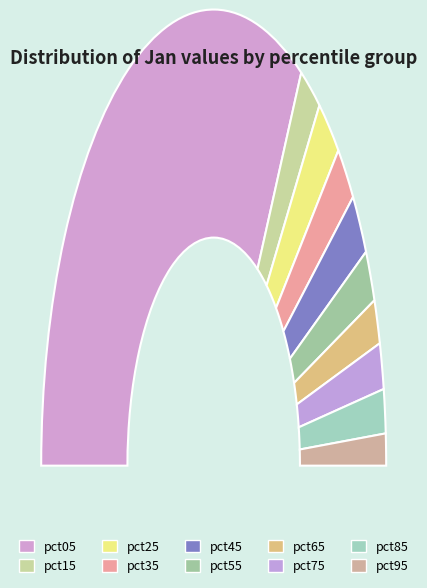

Which has a higher value, pct35 or pct65?

pct35